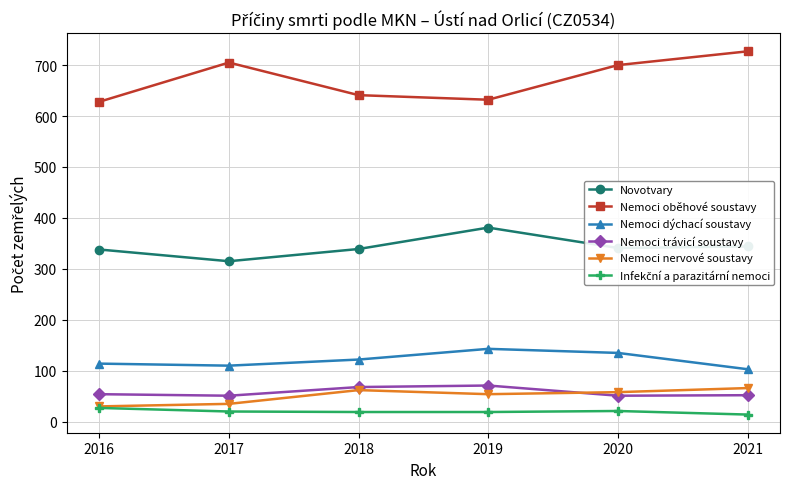

What is the difference between the maximum and minimum values in the Nemoci dýchací soustavy series?

40